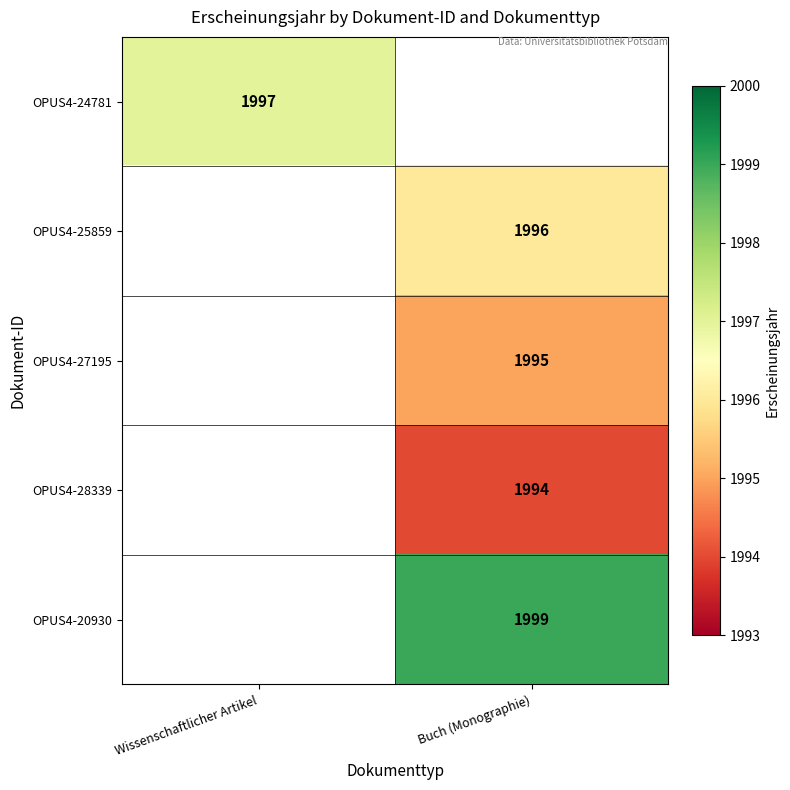

The value of OPUS4-24781 at Wissenschaftlicher Artikel is 577. True or false?

False